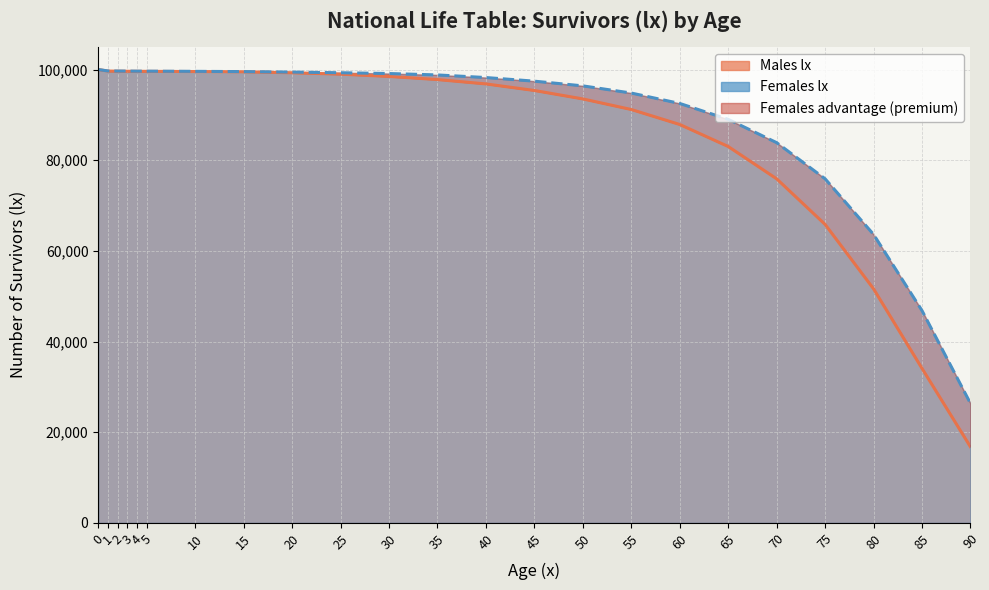

Reading left to right, what are all the values shown in this chart?

Males lx: 100000.0	99661.7	99637.3	99614.5	99607.7	99597.8	99557.9	99501.8	99287.4	98978.9	98477.9	97787.0	96828.1	95376.8	93518.7	91181.7	87877.6	83020.0	75888.9	65829.2	51606.3	34052.5	16747.0
Females lx: 100000.0	99686.7	99664.5	99657.2	99641.8	99636.0	99599.8	99543.4	99434.5	99292.6	99117.7	98807.6	98233.3	97434.1	96396.2	94812.8	92517.4	89013.6	83869.1	75893.7	63618.8	46805.7	26332.7